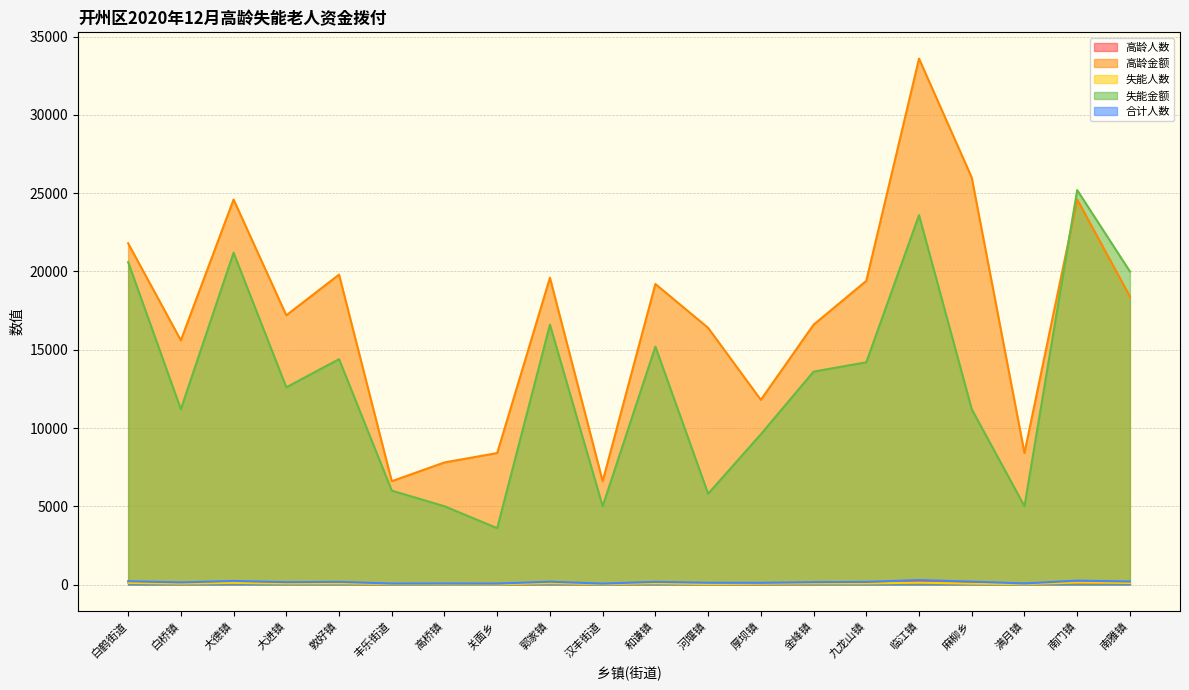

Between 白桥镇 and 敦好镇, which series saw the biggest shift?

高龄金额